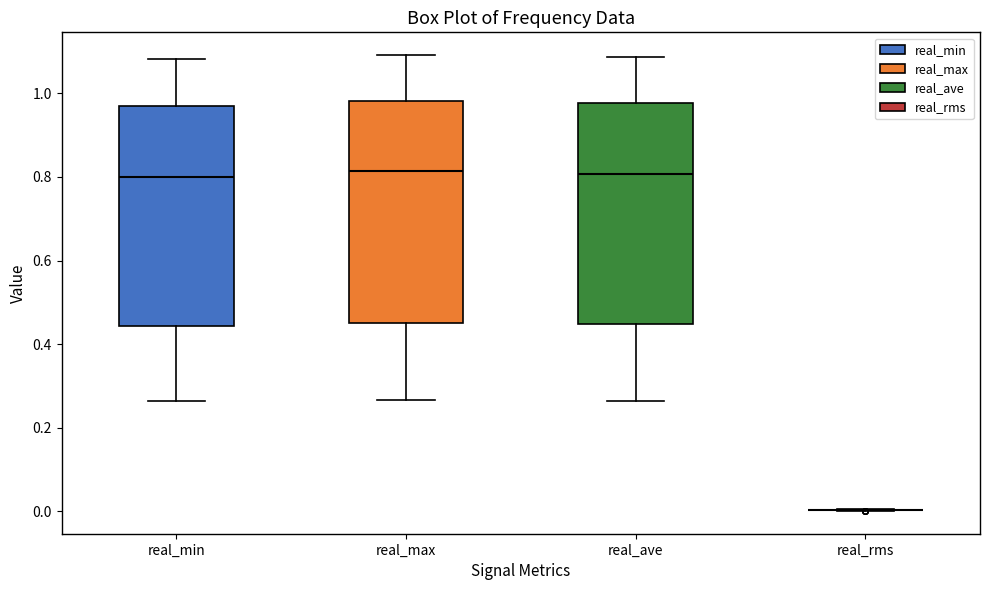

Reading left to right, transcribe this box plot: for each box, give where its median line is, the range the box spans, and where its two whiskers end, as read against the y-axis. The values are not printed on the chart, so give them approximately, as read against the axis.

real_min: median 0.80, box 0.44 to 0.98, whiskers 0.26 to 1.08
real_max: median 0.82, box 0.46 to 0.98, whiskers 0.26 to 1.10
real_ave: median 0.80, box 0.44 to 0.98, whiskers 0.26 to 1.08
real_rms: box collapsed to a line at 0.00, whiskers 0.00 to 0.00